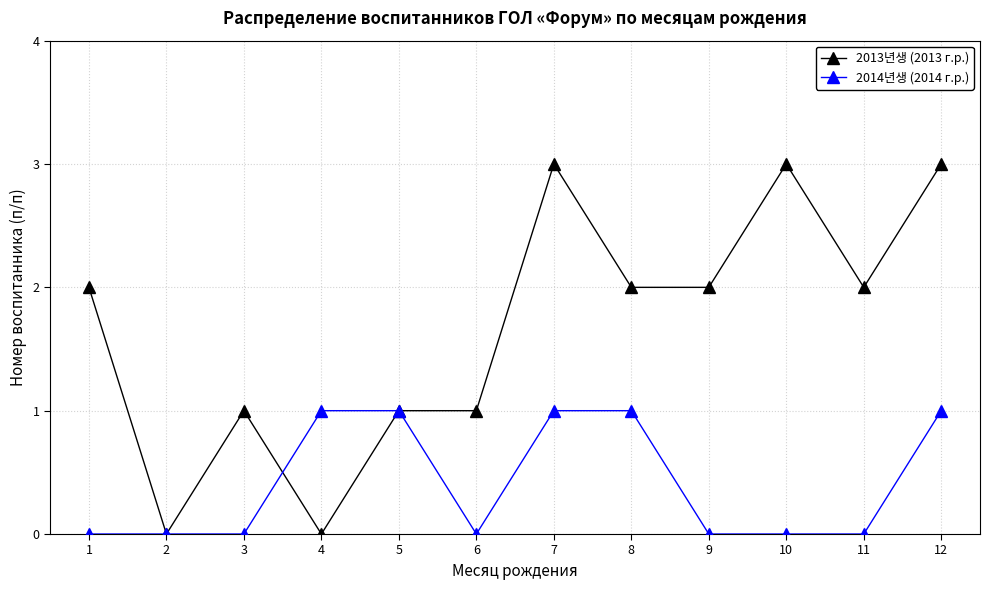

Reading right to left, what are all the values shown in this chart?

2013년생 (2013 г.р.): 12=3	11=2	10=3	9=2	8=2	7=3	6=1	5=1	4=0	3=1	2=0	1=2
2014년생 (2014 г.р.): 12=1	11=0	10=0	9=0	8=1	7=1	6=0	5=1	4=1	3=0	2=0	1=0